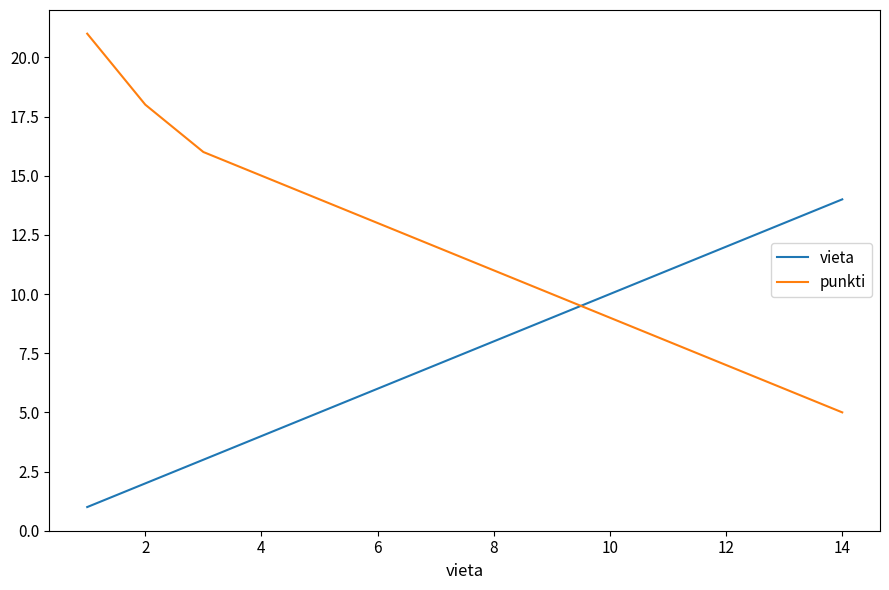

True or false: punkti has more than 1 interior local peaks.

False